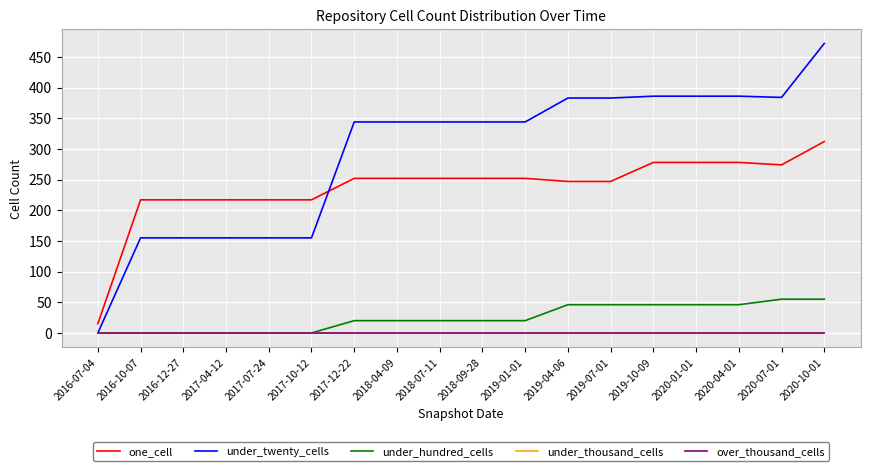

What is the difference between the highest and lowest values at 2016-07-04?

15